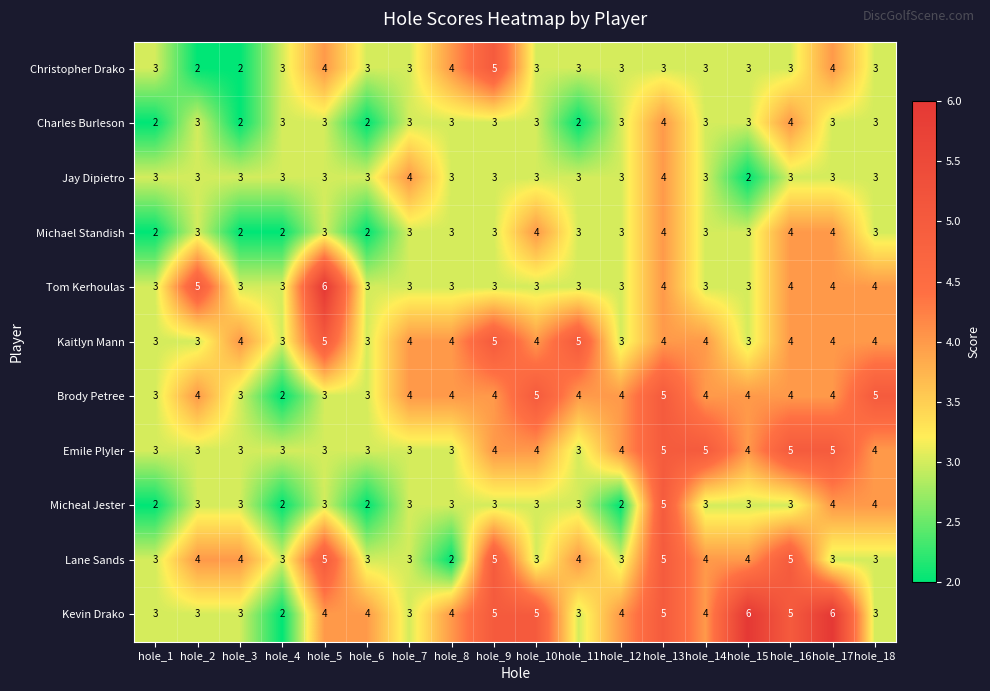

What is the maximum value shown in the chart?

6